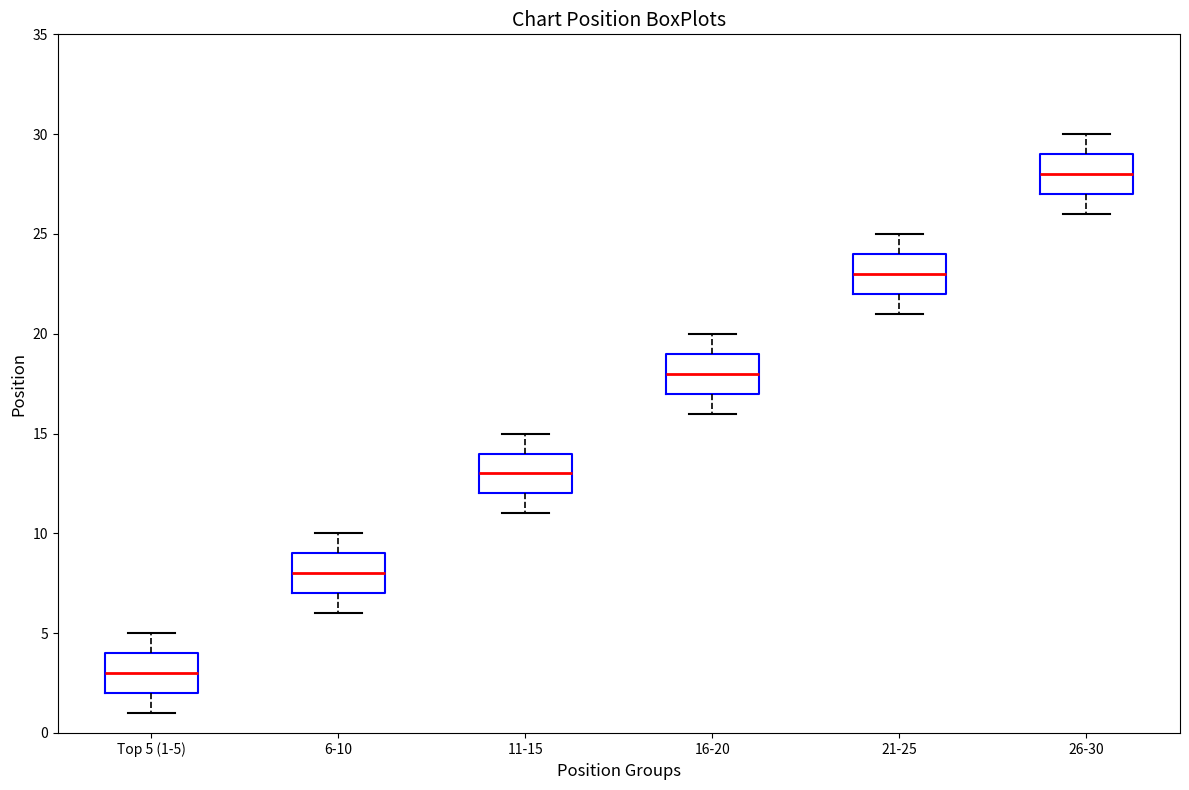

Reading left to right, read every box against the y-axis: the position of its median line, the range the box covers, and the ends of its whiskers. The values are not printed on the chart, so give them approximately, as read against the axis.

Top 5 (1-5): median 3, box 2 to 4, whiskers 1 to 5
6-10: median 8, box 7 to 9, whiskers 6 to 10
11-15: median 13, box 12 to 14, whiskers 11 to 15
16-20: median 18, box 17 to 19, whiskers 16 to 20
21-25: median 23, box 22 to 24, whiskers 21 to 25
26-30: median 28, box 27 to 29, whiskers 26 to 30